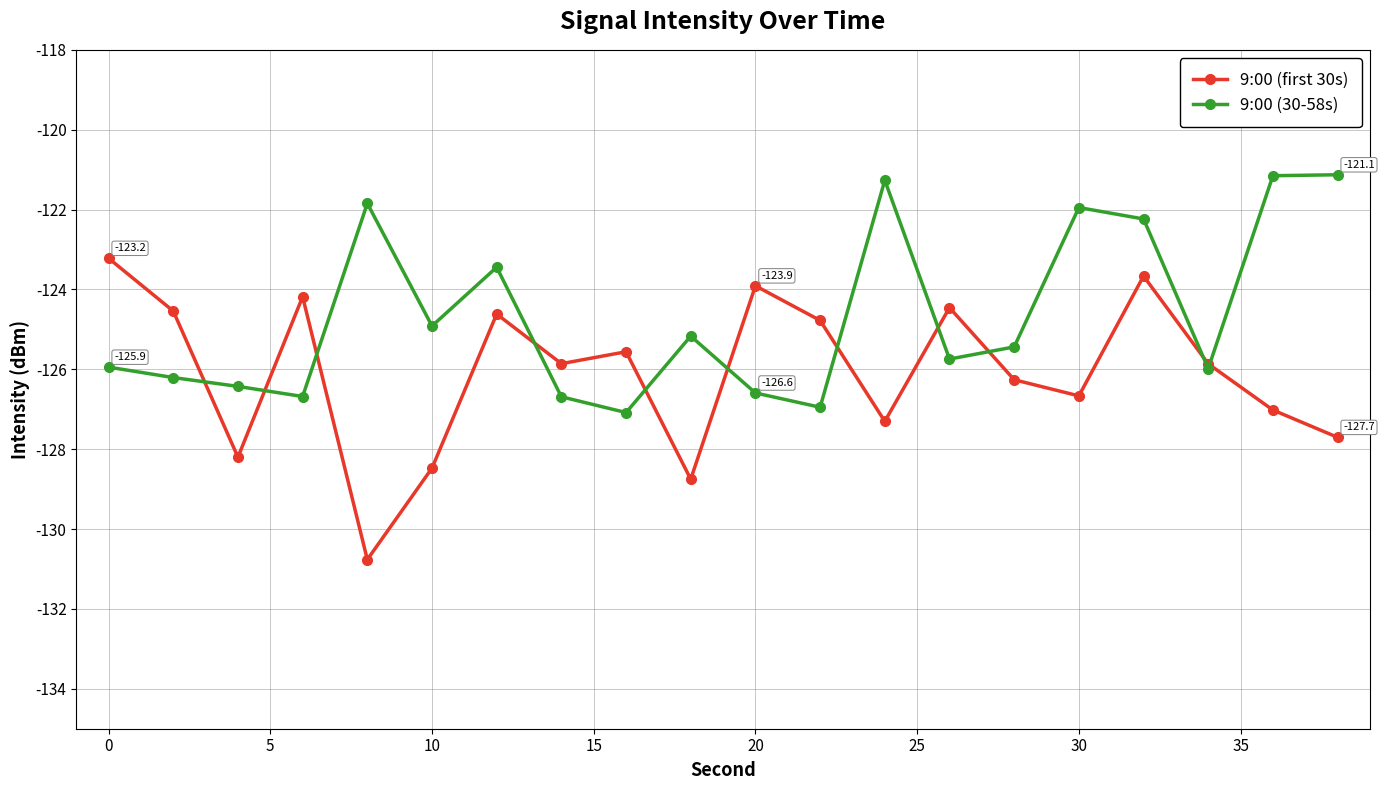

What is the sum of all 9:00 (30-58s) values?

-2492.8